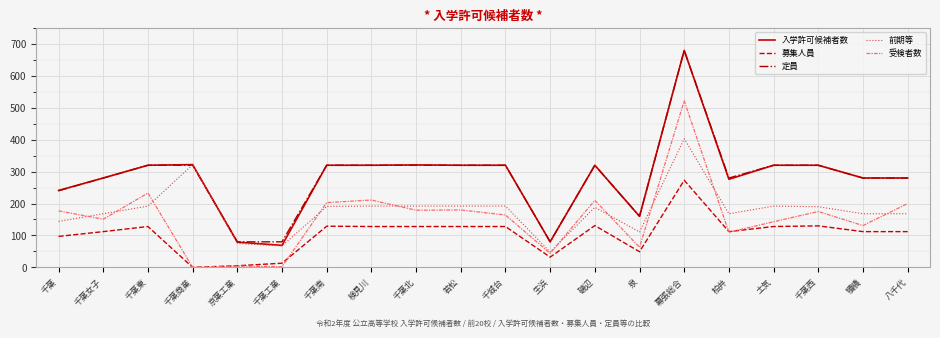

Does the chart have visible grid lines?

Yes